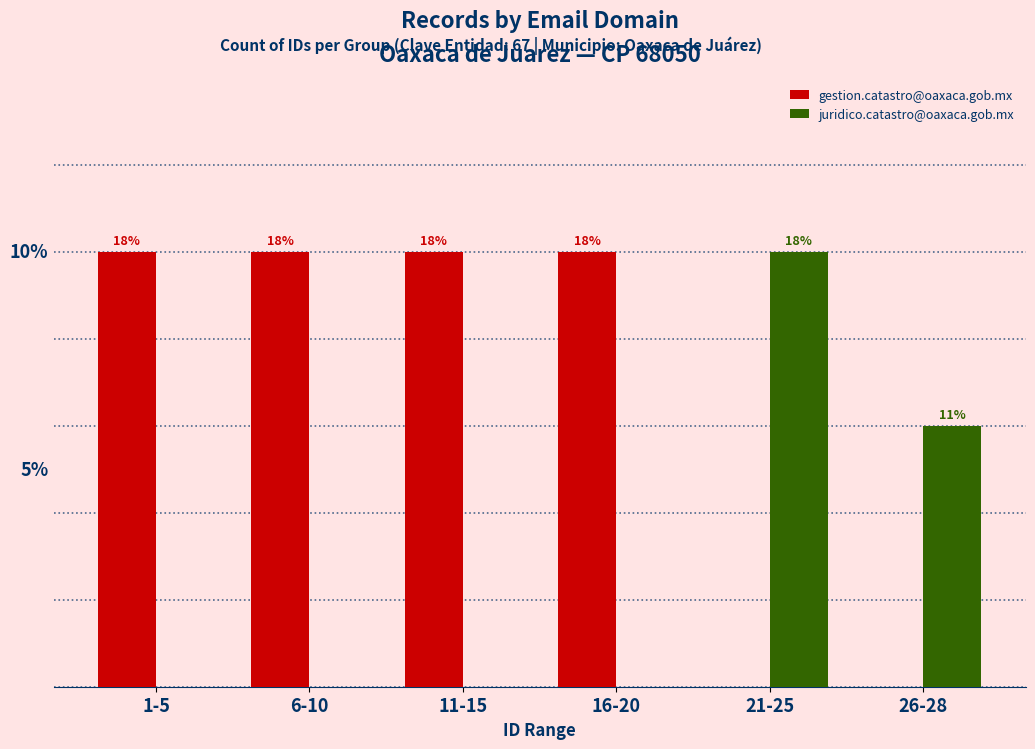

What are all the series names shown in the legend?

gestion.catastro@oaxaca.gob.mx, juridico.catastro@oaxaca.gob.mx